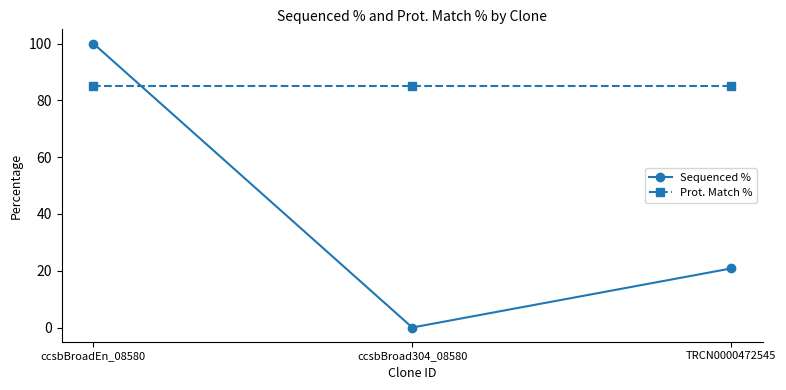

Read the Prot. Match % value at ccsbBroad304_08580.

84.9